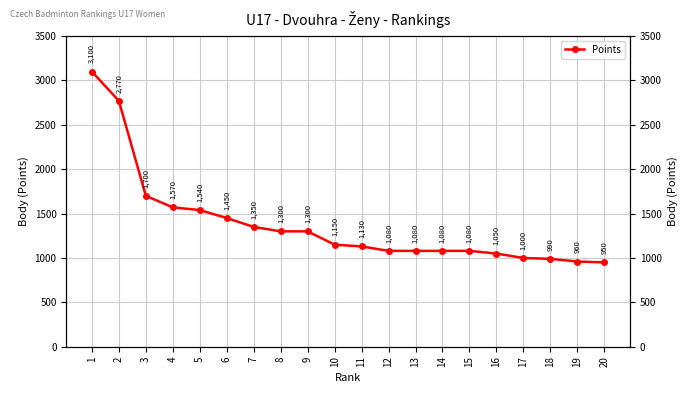

Reading left to right, transcribe all the data shown in this chart.

1=3100	2=2770	3=1700	4=1570	5=1540	6=1450	7=1350	8=1300	9=1300	10=1150	11=1130	12=1080	13=1080	14=1080	15=1080	16=1050	17=1000	18=990	19=960	20=950